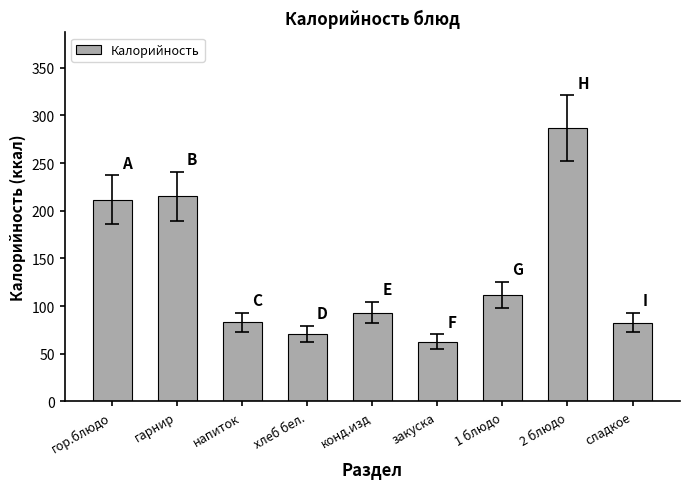

What is the minimum value shown in the chart?

62.8